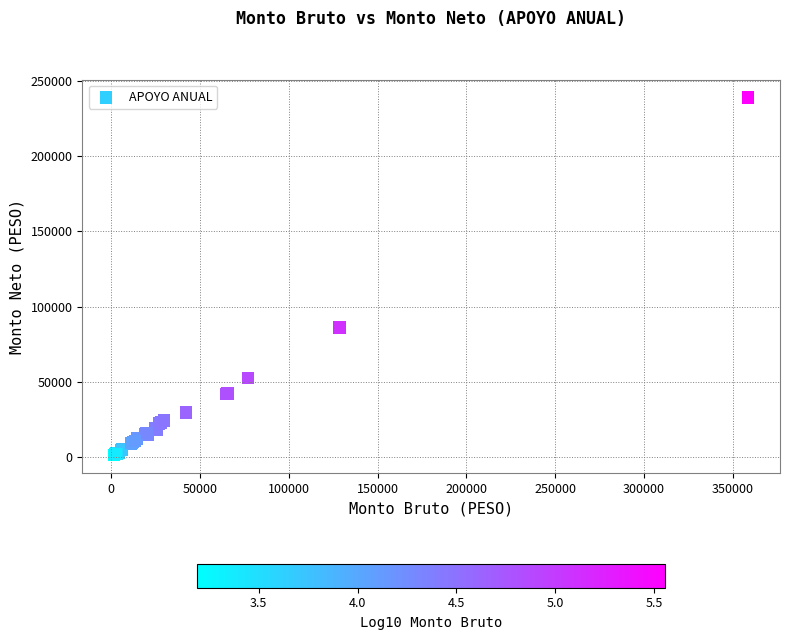

What Y value in the scatter plot is closest to 120242?

86149.7